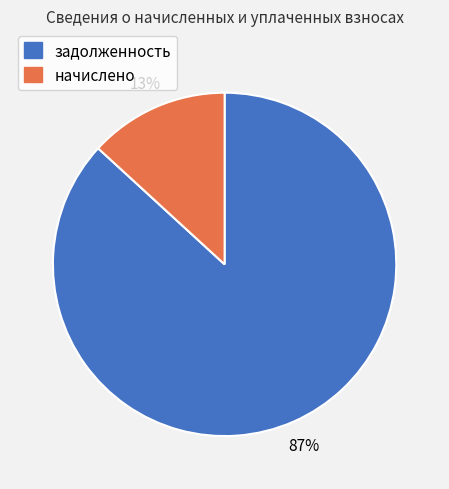

To the nearest percent, what is the difference between the largest and smallest slice percentages?

74%